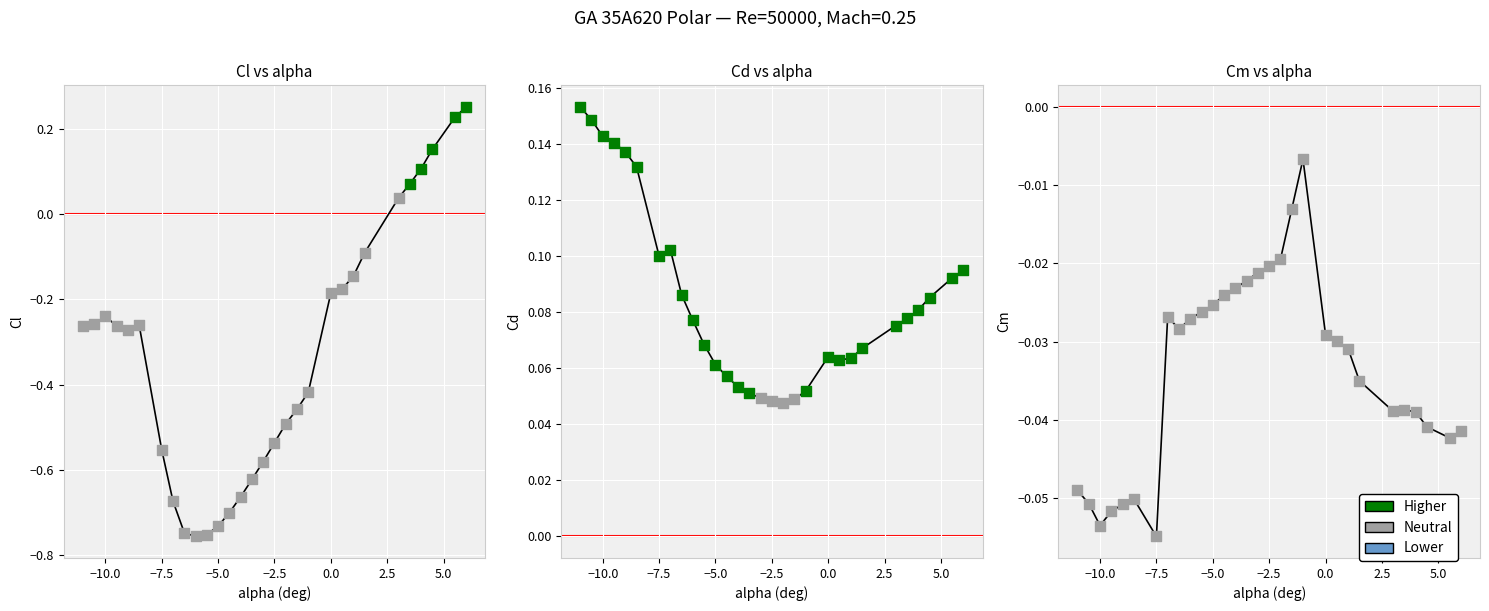

Which series reaches the maximum Y coordinate?

Cl